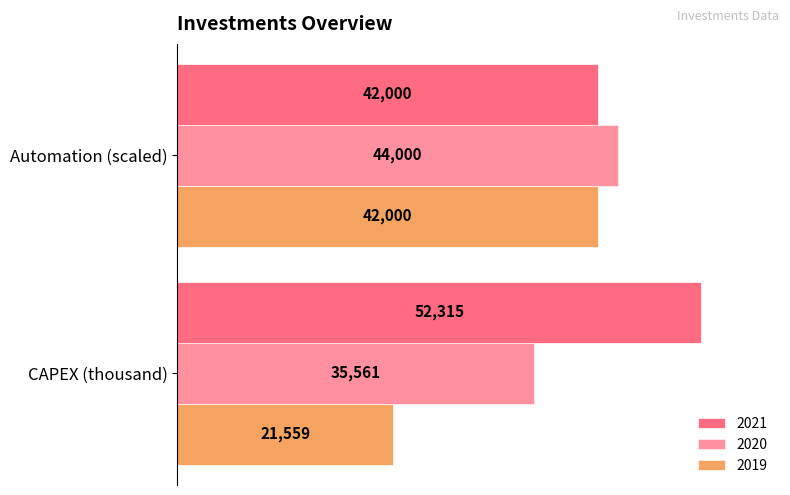

Rank the series by their maximum value, from highest to lowest.

2021, 2020, 2019